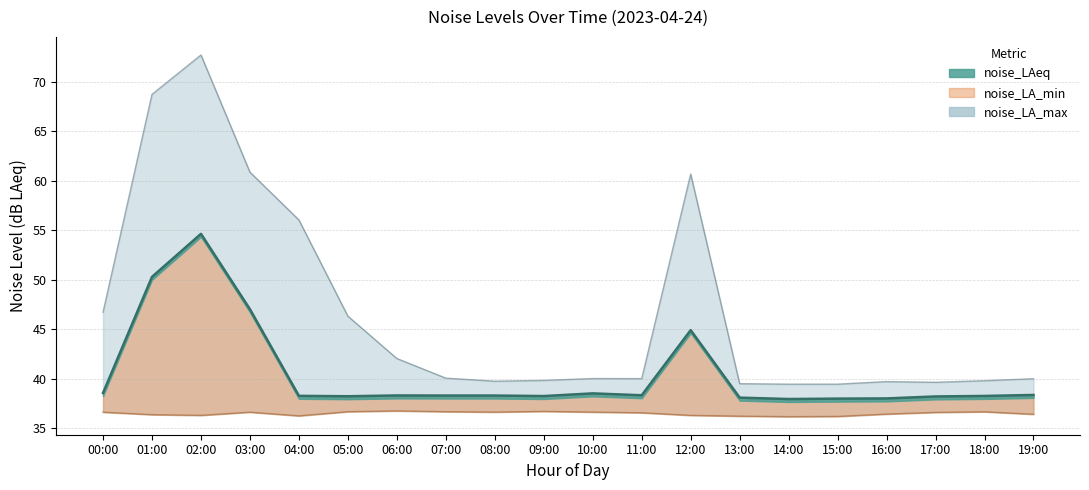

What position from the right is 05:00?

15